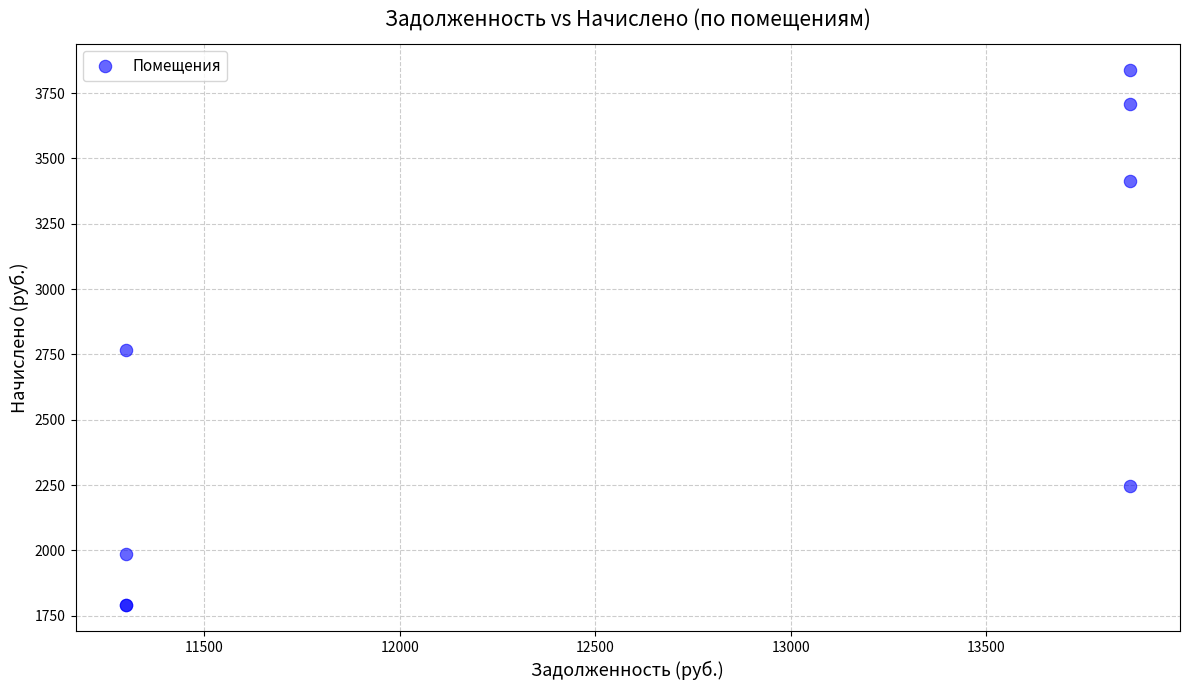

What Y value in the scatter plot is closest to 2814?

2766.4